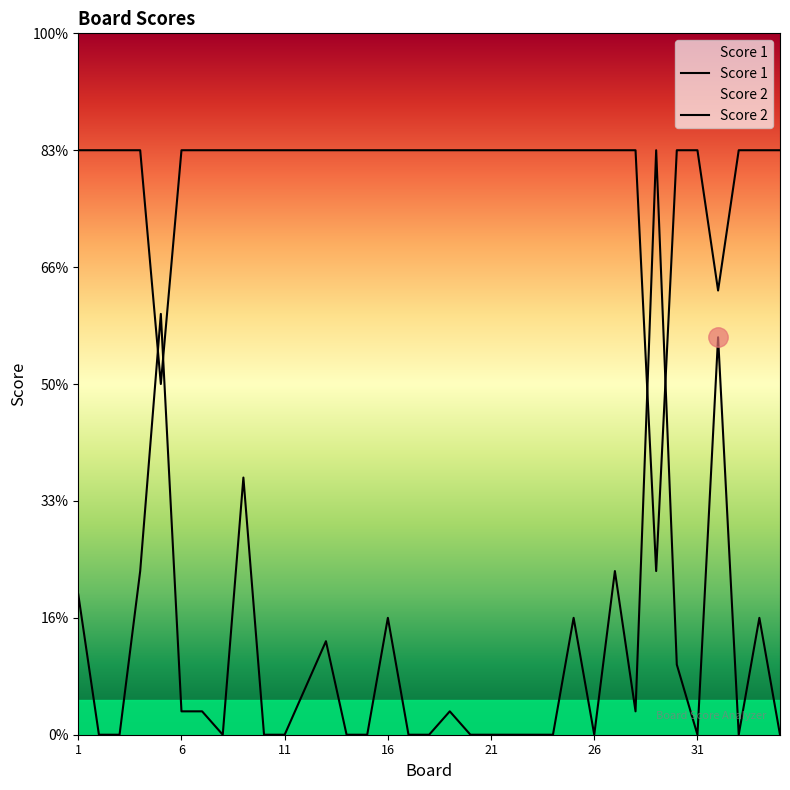

What is the sum of all Score 2 values?

119